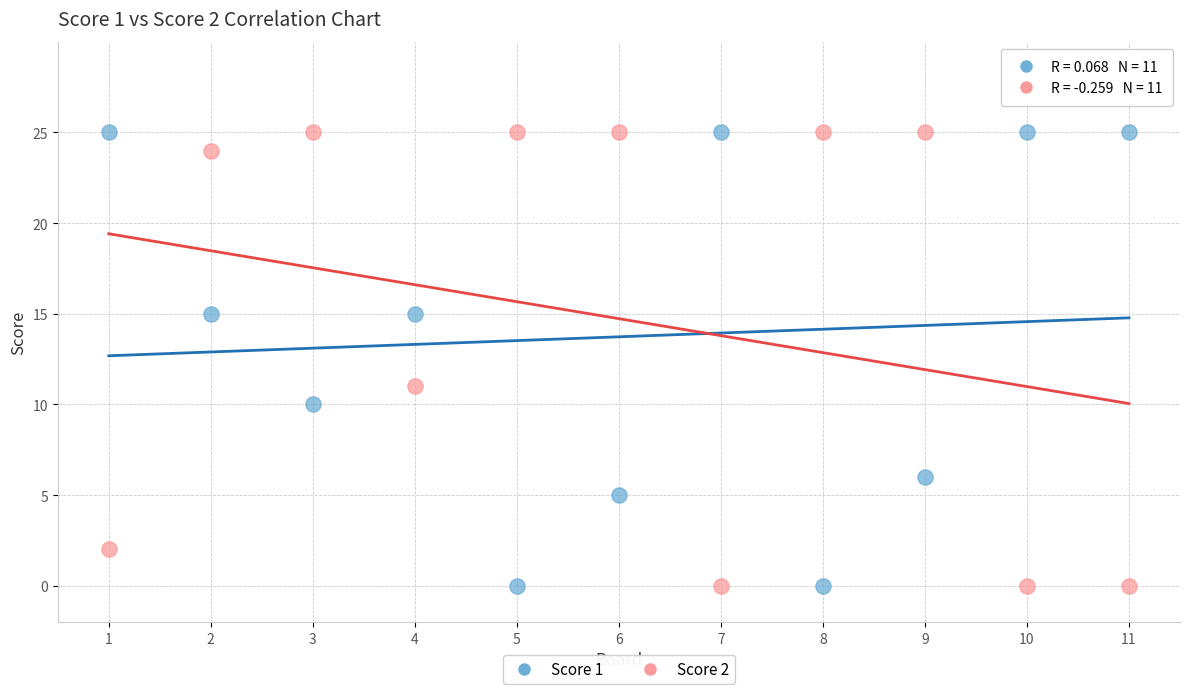

Across all series, what Y value is closest to 12?

11